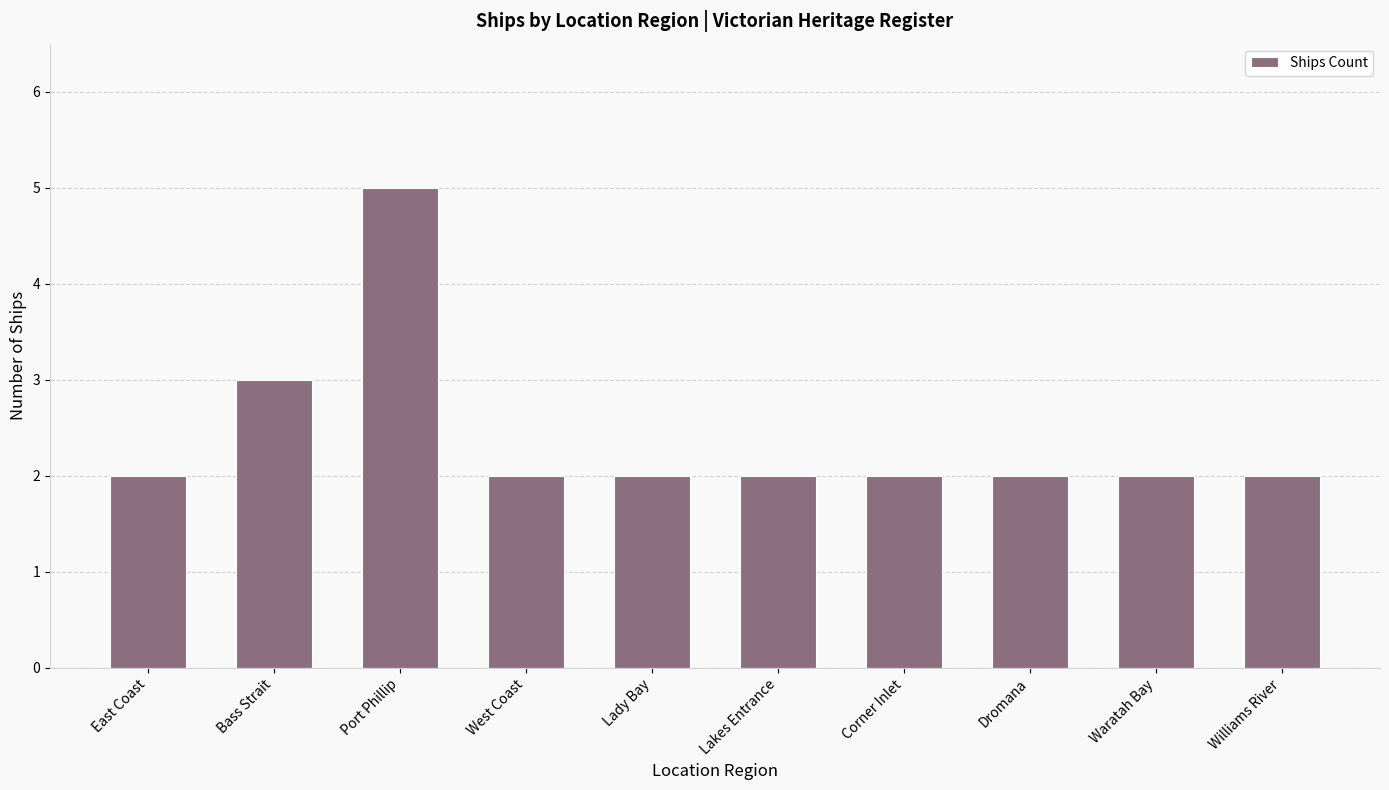

Which category has the highest value across all series?

Port Phillip